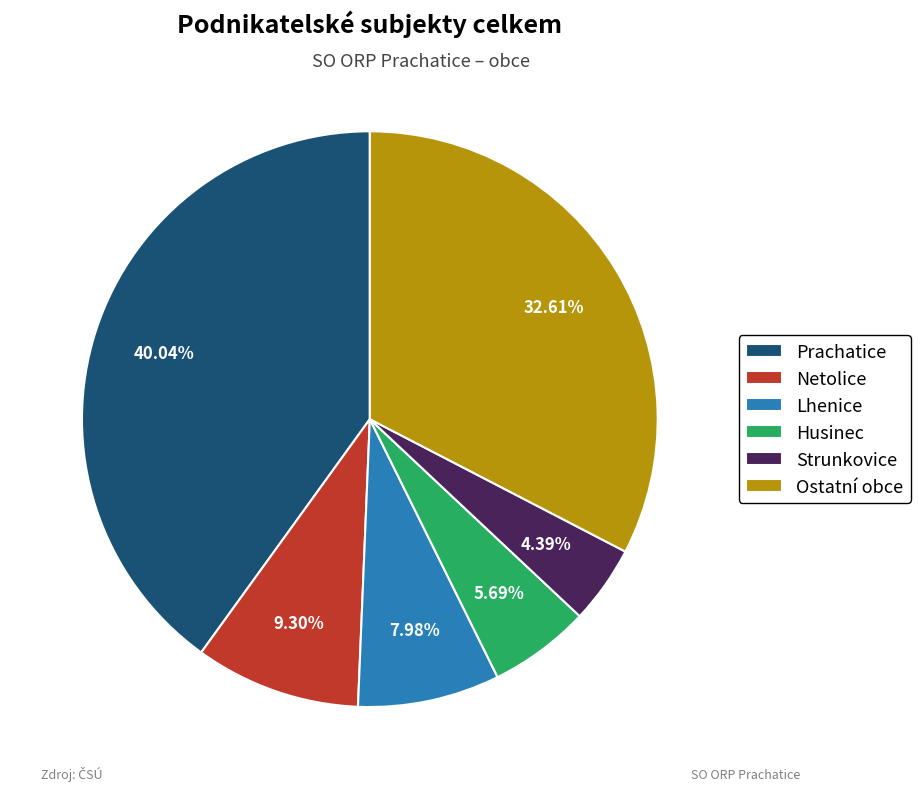

Which has a higher value, Husinec or Strunkovice?

Husinec